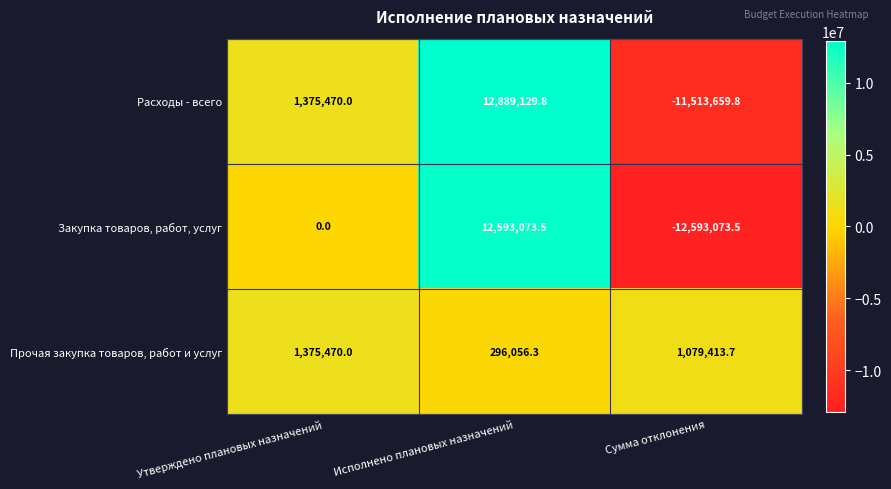

What is the difference between the maximum and minimum values in the Расходы - всего series?

24402789.6